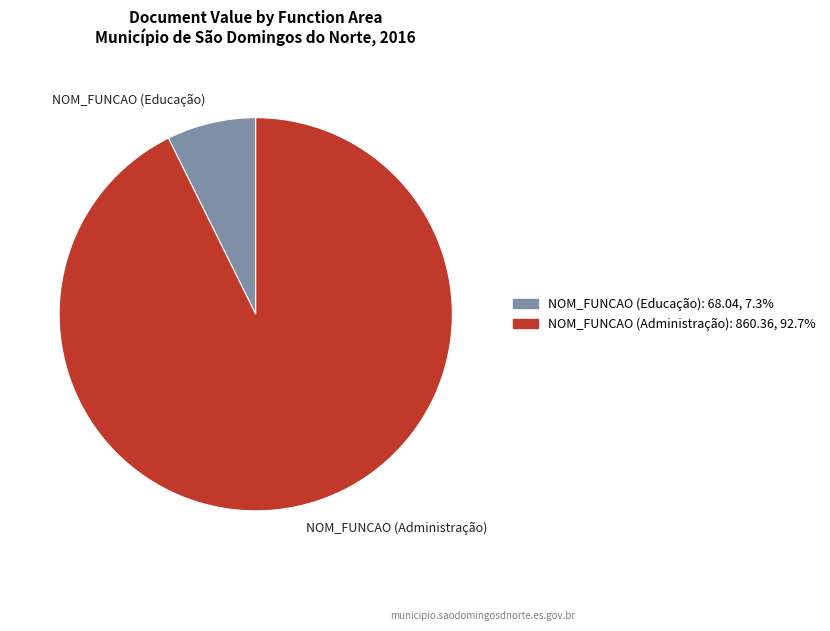

Does NOM_FUNCAO (Administração) account for over 50% of the chart?

Yes